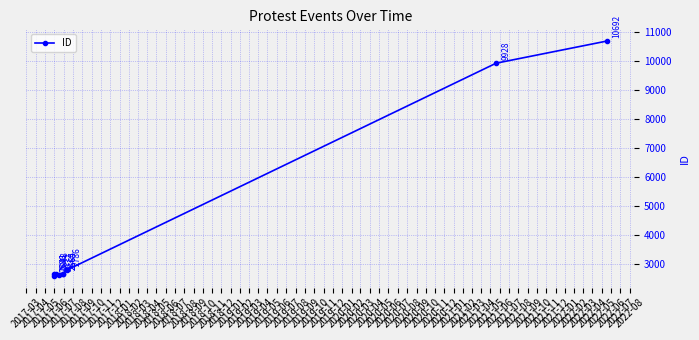

At which label does the data first exceed 2664?

2017-08